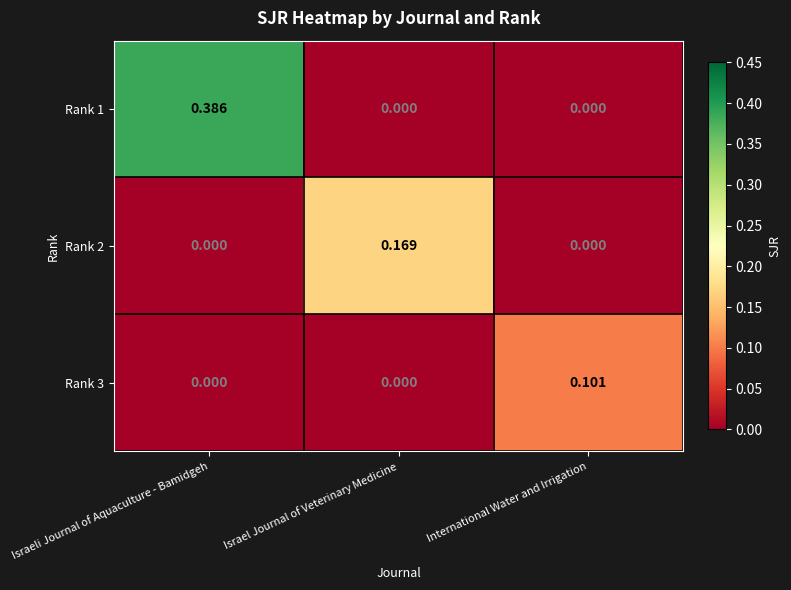

Is the value of Rank 1 at Israeli Journal of Aquaculture - Bamidgeh greater than the value of Rank 3 at International Water and Irrigation?

Yes